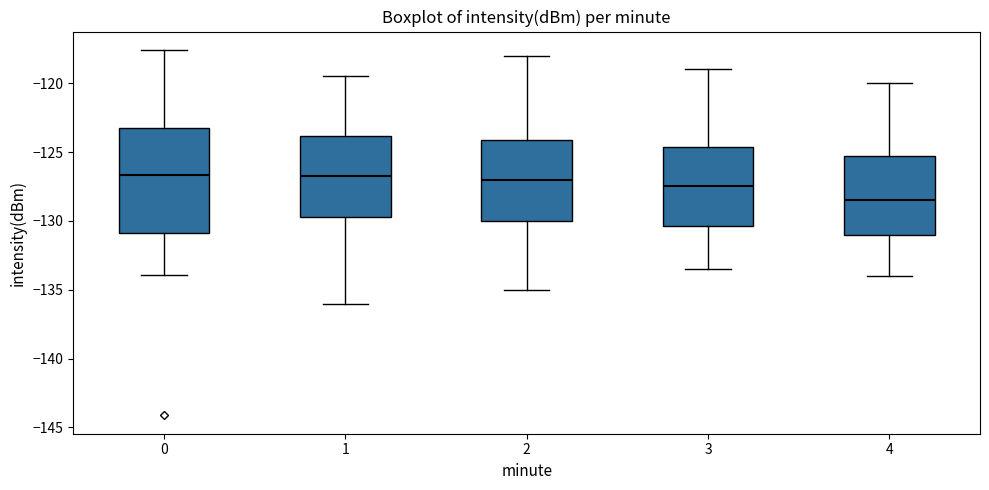

Reading left to right, read every box against the y-axis: the position of its median line, the range the box covers, and the ends of its whiskers. The values are not printed on the chart, so give them approximately, as read against the axis.

0: median -126.5, box -131.0 to -123.5, whiskers -134.0 to -117.5
1: median -126.5, box -129.5 to -124.0, whiskers -136.0 to -119.5
2: median -127.0, box -130.0 to -124.0, whiskers -135.0 to -118.0
3: median -127.5, box -130.5 to -124.5, whiskers -133.5 to -119.0
4: median -128.5, box -131.0 to -125.0, whiskers -134.0 to -120.0